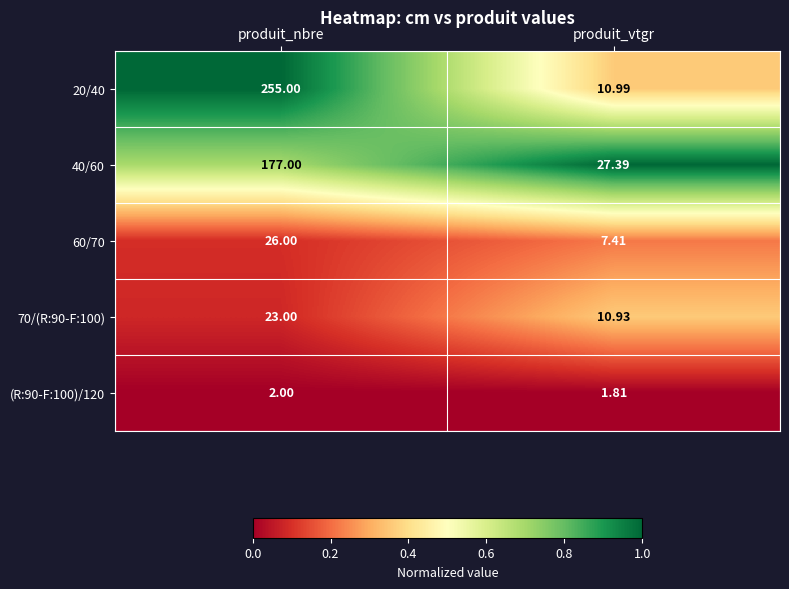

Where is (R:90-F:100)/120 nearest to the value 1?

produit_vtgr